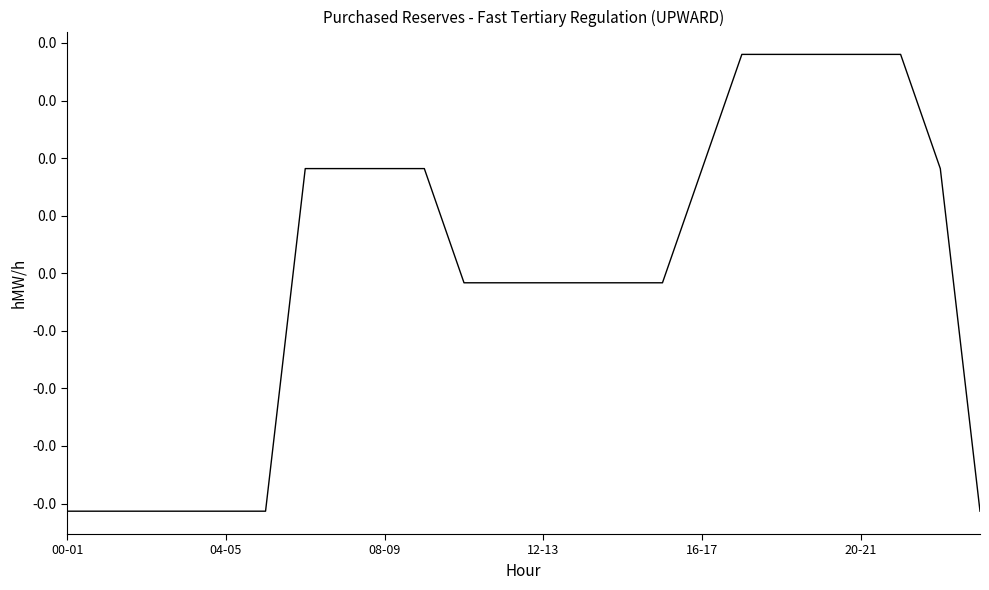

Does the chart display data point markers on the line(s)?

No